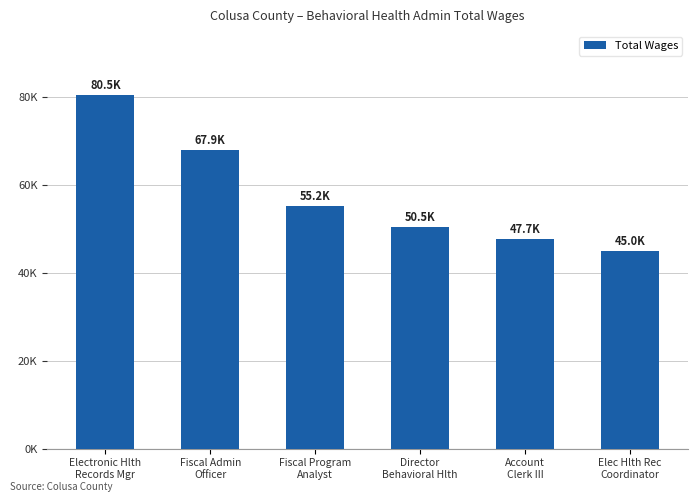

Are the bars horizontal?

No